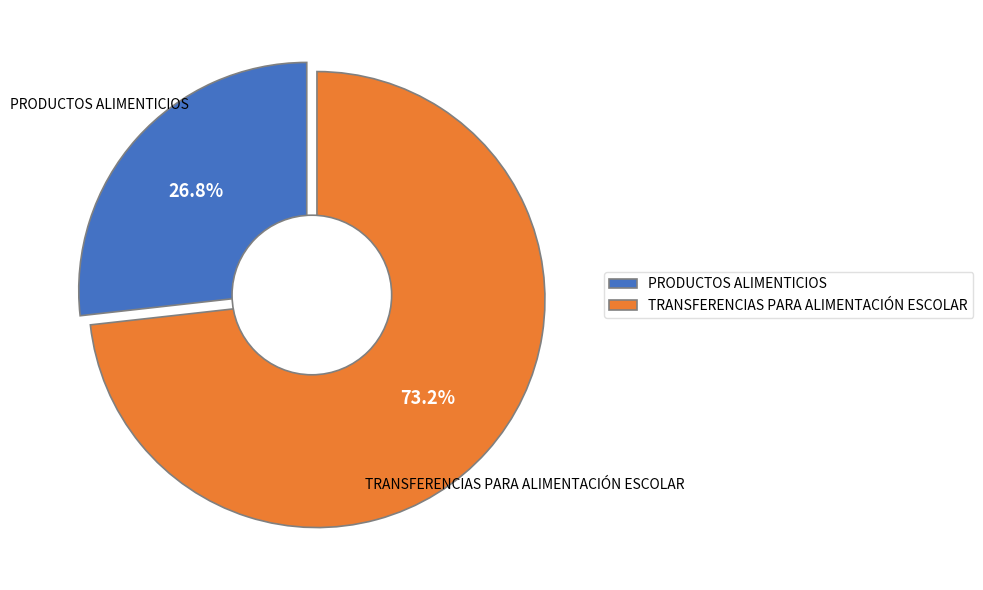

To the nearest percent, what percentage of the pie is PRODUCTOS ALIMENTICIOS?

27%